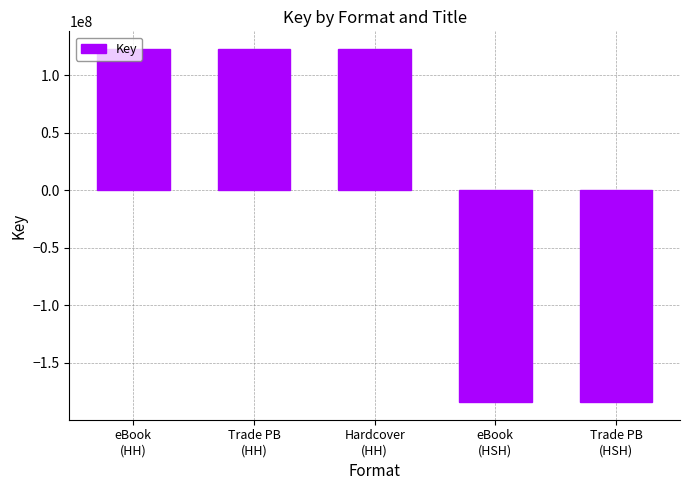

What is the smallest value displayed?

-184007808